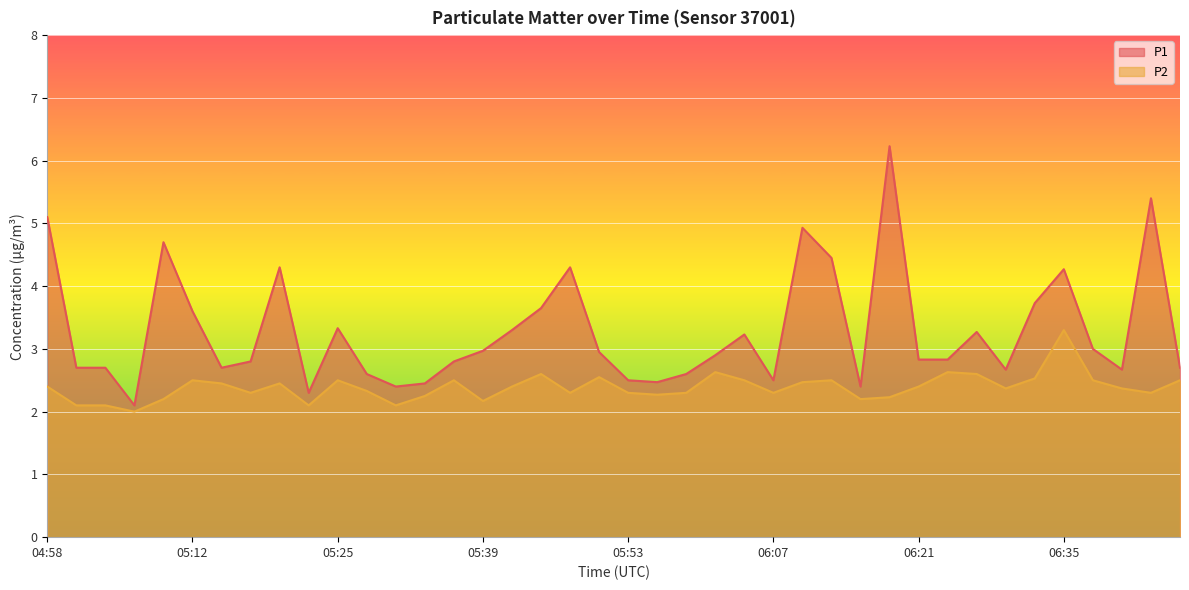

True or false: P1 and P2 cross at least once.

False